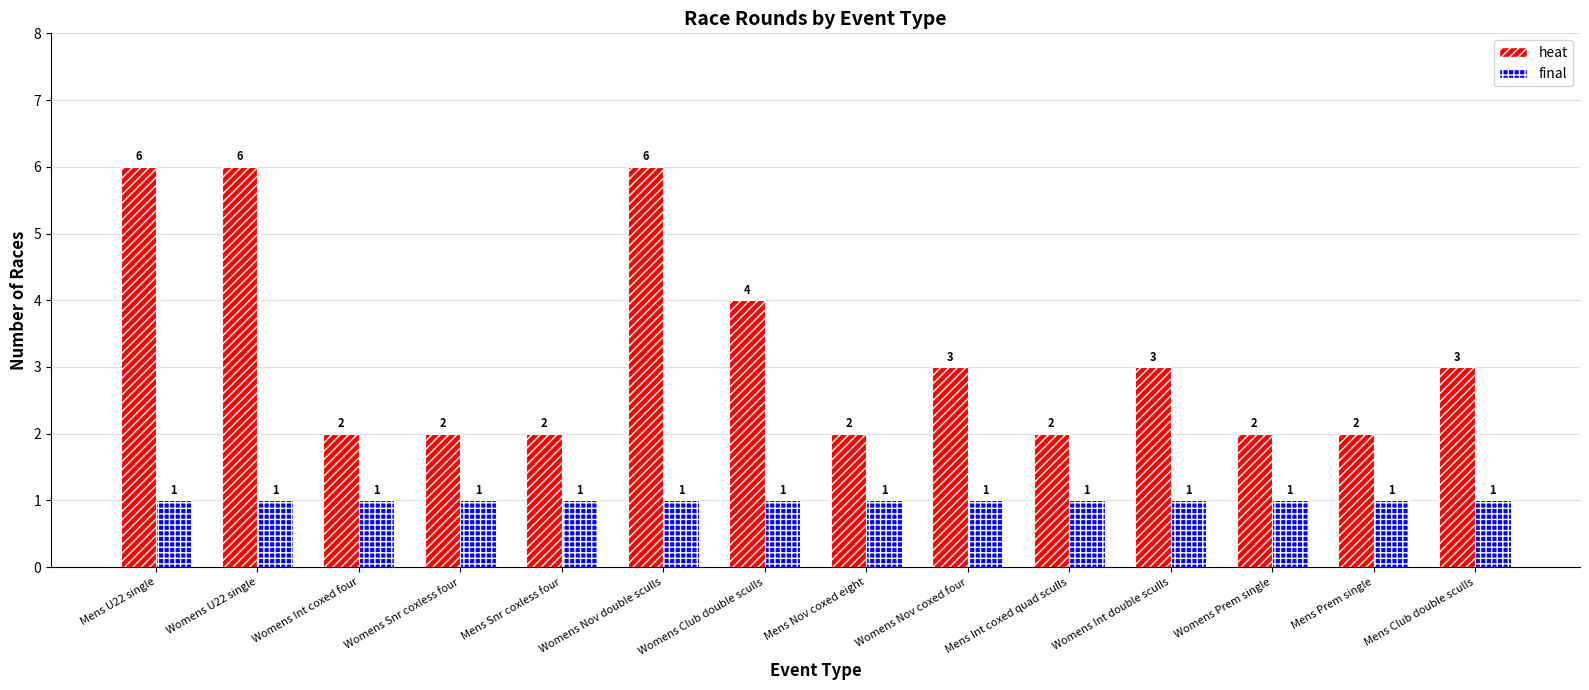

What is the greatest value displayed?

6